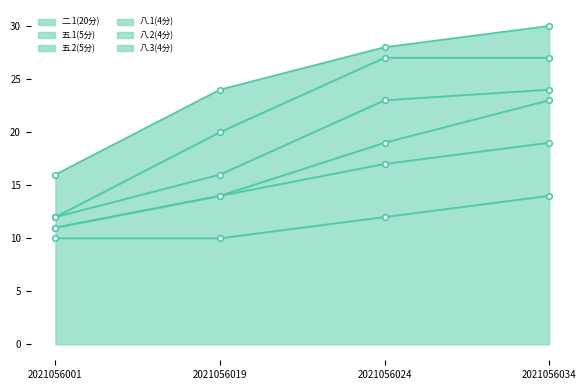

What is the maximum value for 二.1(20分)?

14